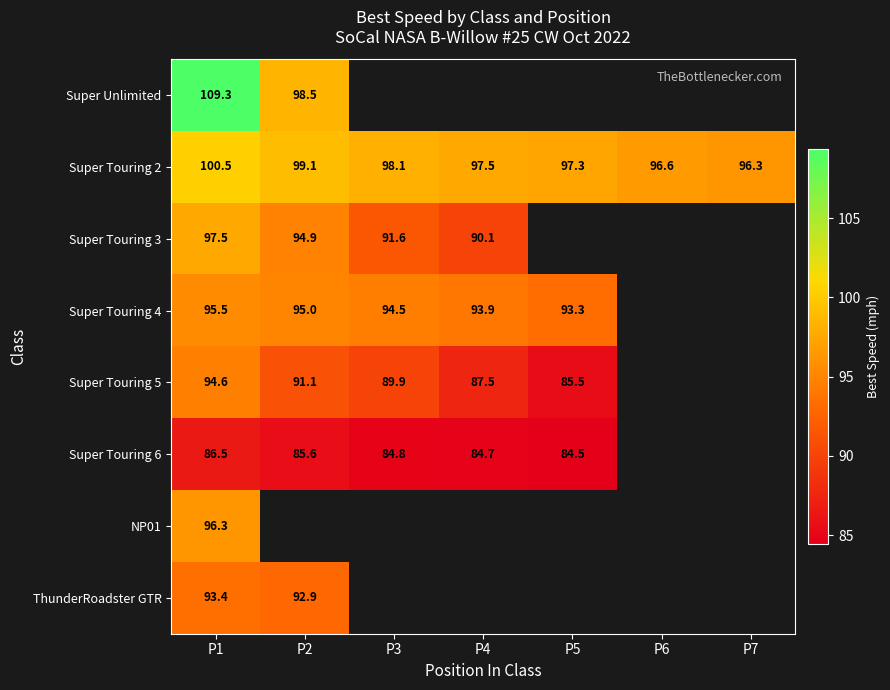

What is the total value across all series at P1?

773.6